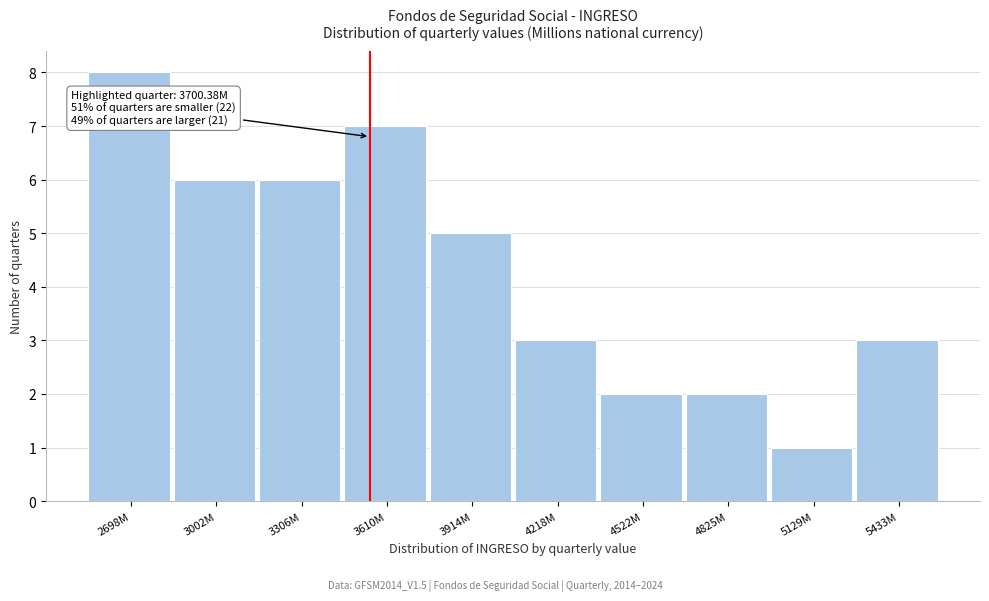

Reading left to right, list all the values displayed in this chart.

2698M=8	3002M=6	3306M=6	3610M=7	3914M=5	4218M=3	4522M=2	4825M=2	5129M=1	5433M=3